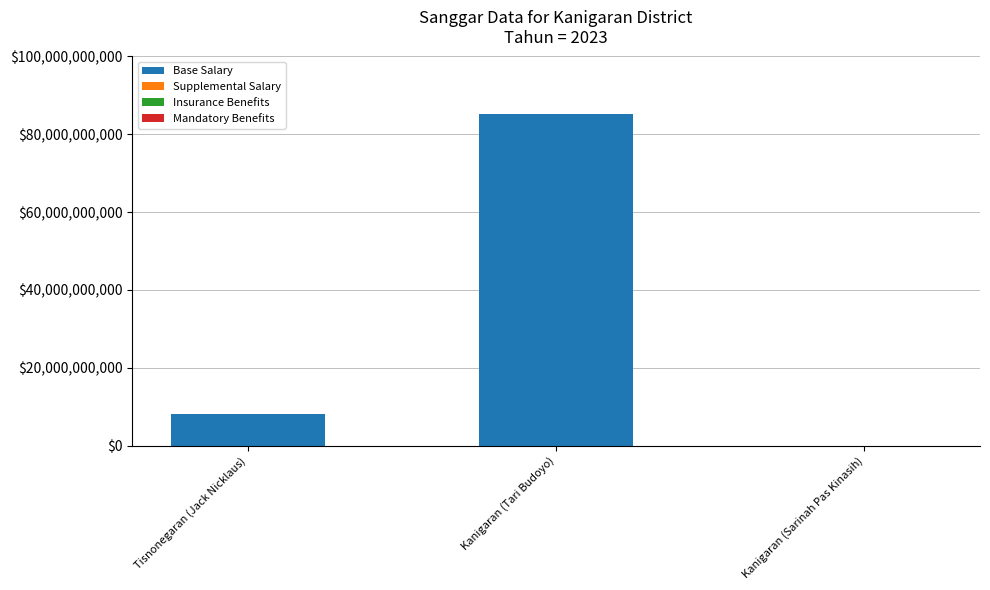

Are the bars horizontal?

No